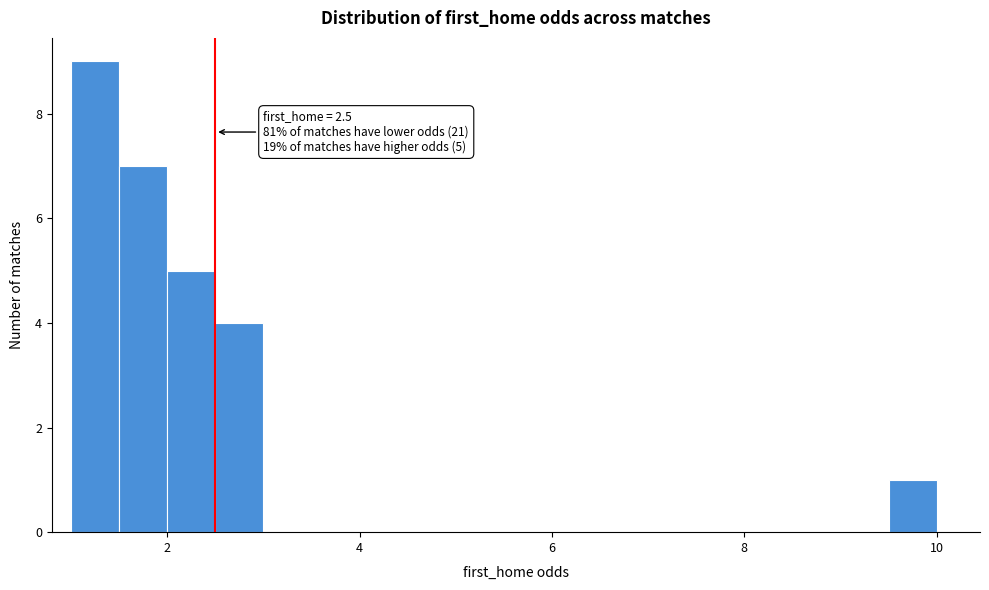

Read against the x-axis, roughly where is the centre of the tallest bar?

1.2